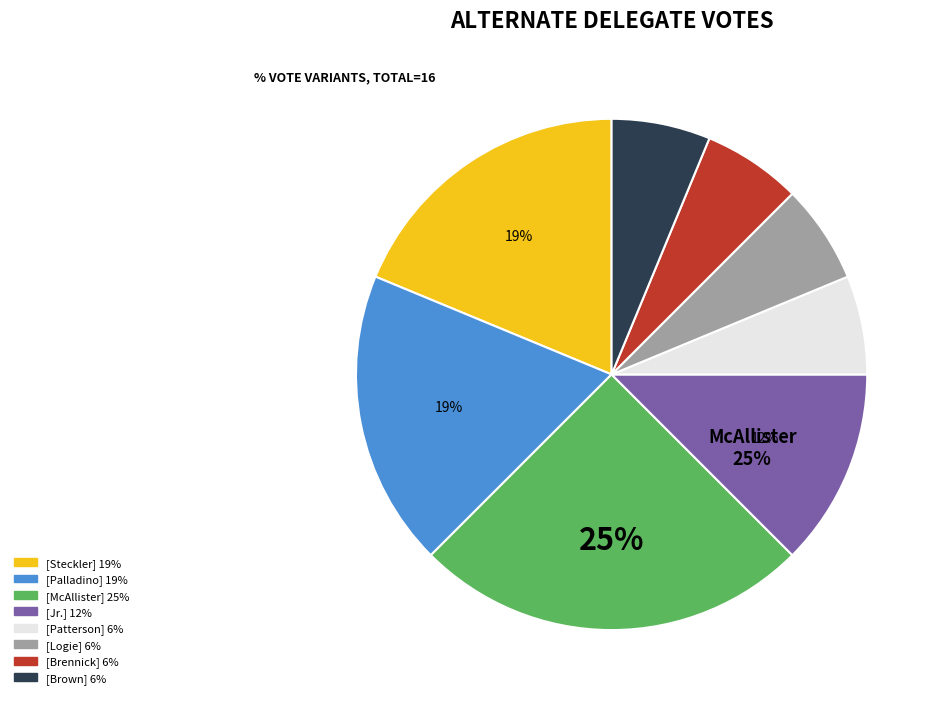

Which category has the biggest portion of the pie?

Rose Ann M. McAllister